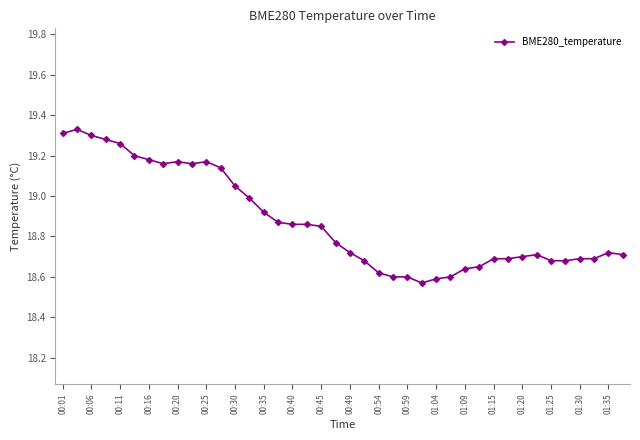

What is the sum of all values?

755.1